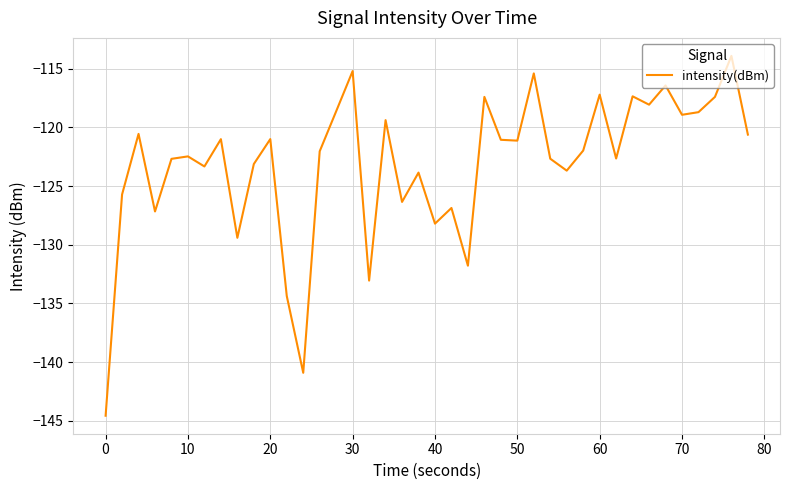

What is the greatest value displayed?

-113.9